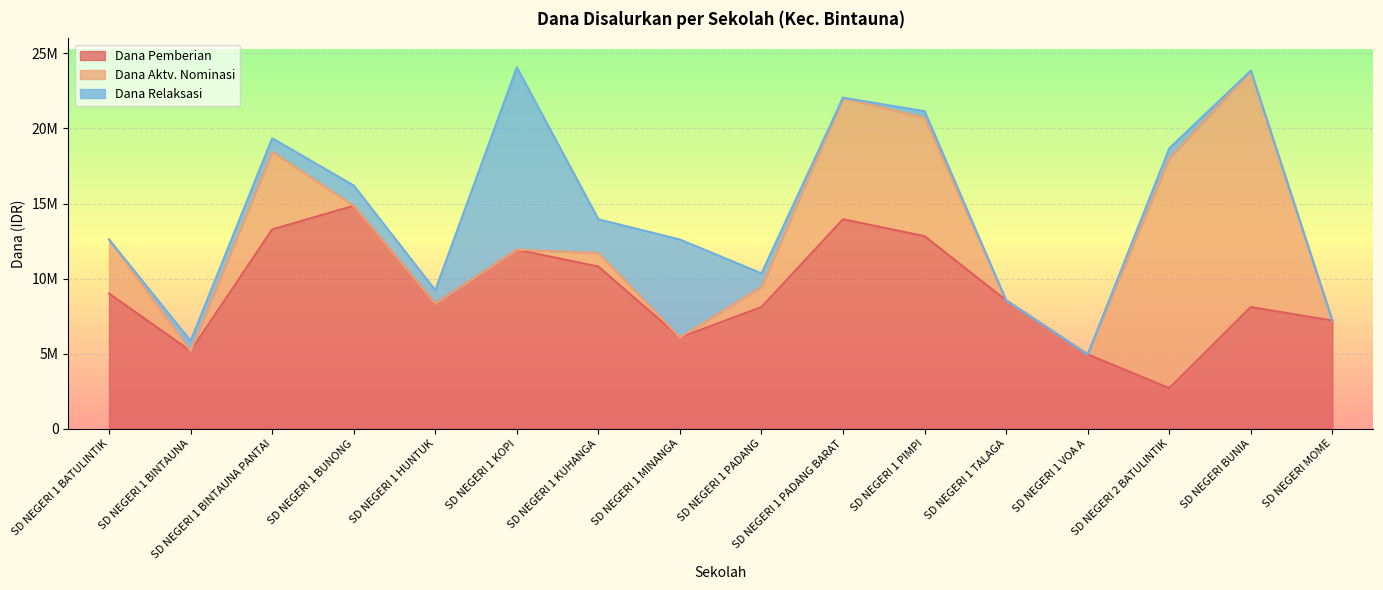

Reading right to left, what are all the values shown in this chart?

Dana Pemberian: 7200000	8100000	2700000	4950000	8550000	12825000	13950000	8100000	6075000	10800000	11925000	8325000	14850000	13275000	5175000	9000000
Dana Aktv. Nominasi: 0	15750000	15300000	0	0	7875000	8100000	1350000	0	900000	0	0	0	5175000	0	3600000
Dana Relaksasi: 0	0	675000	0	0	450000	0	900000	6525000	2250000	12150000	900000	1350000	900000	675000	0